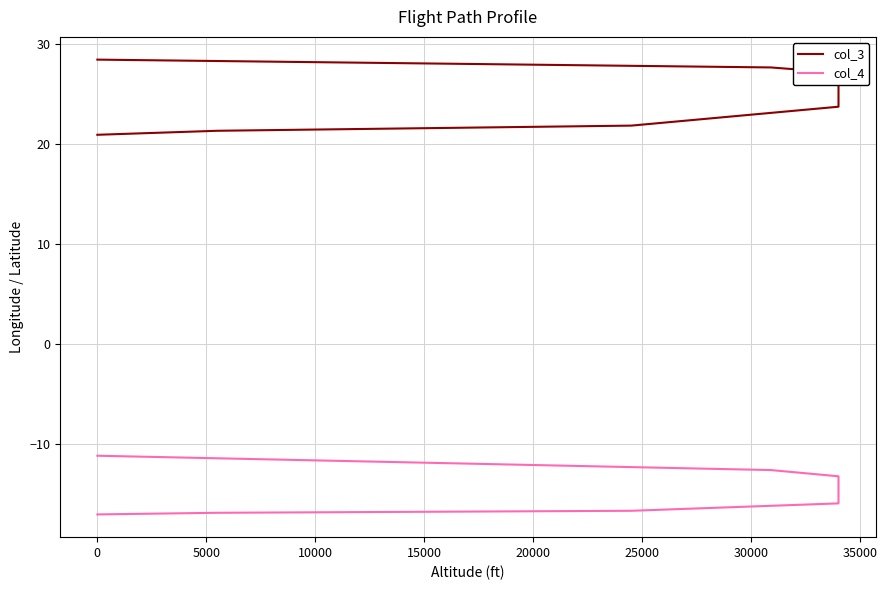

Rank the series at 10000 from lowest to highest value.

col_4, col_3